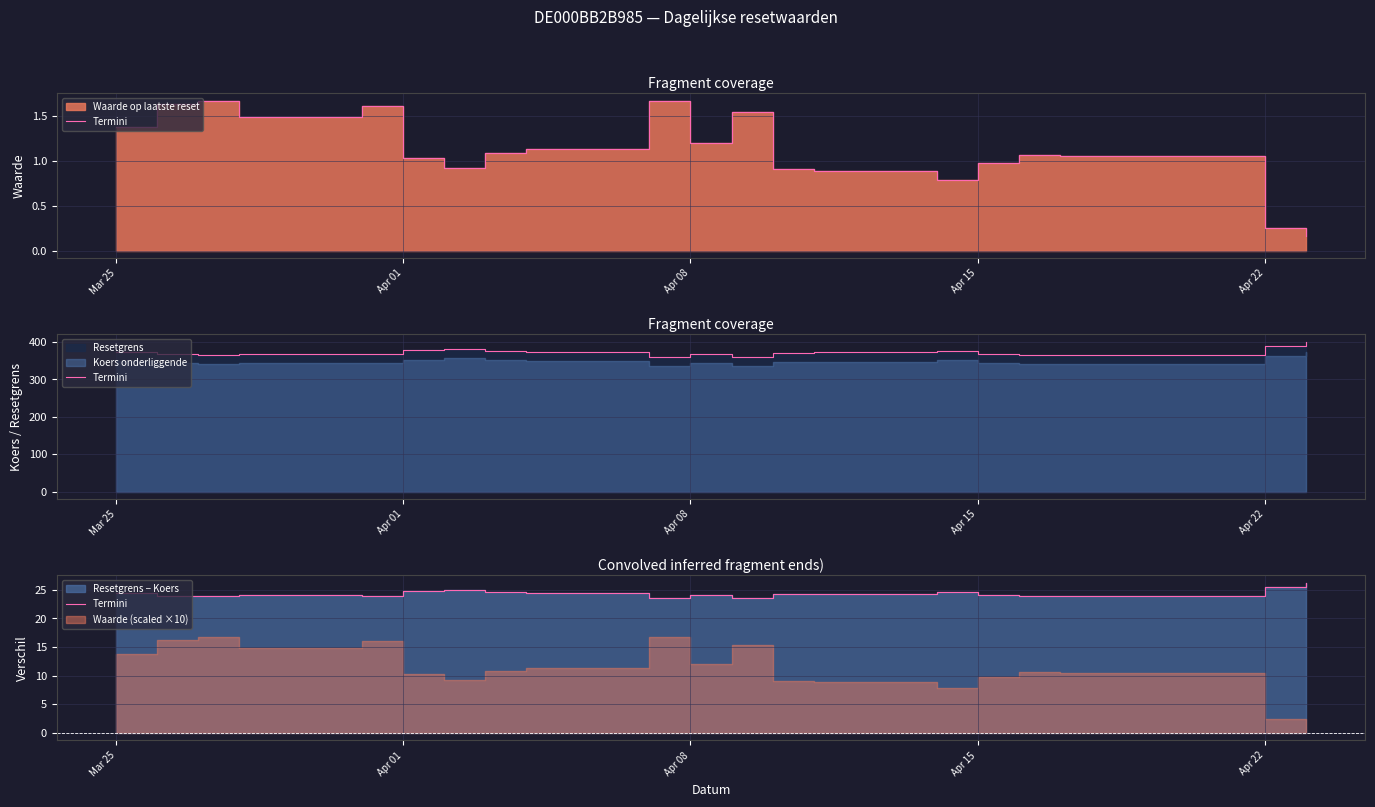

What is the difference between the maximum and minimum values?

2.7